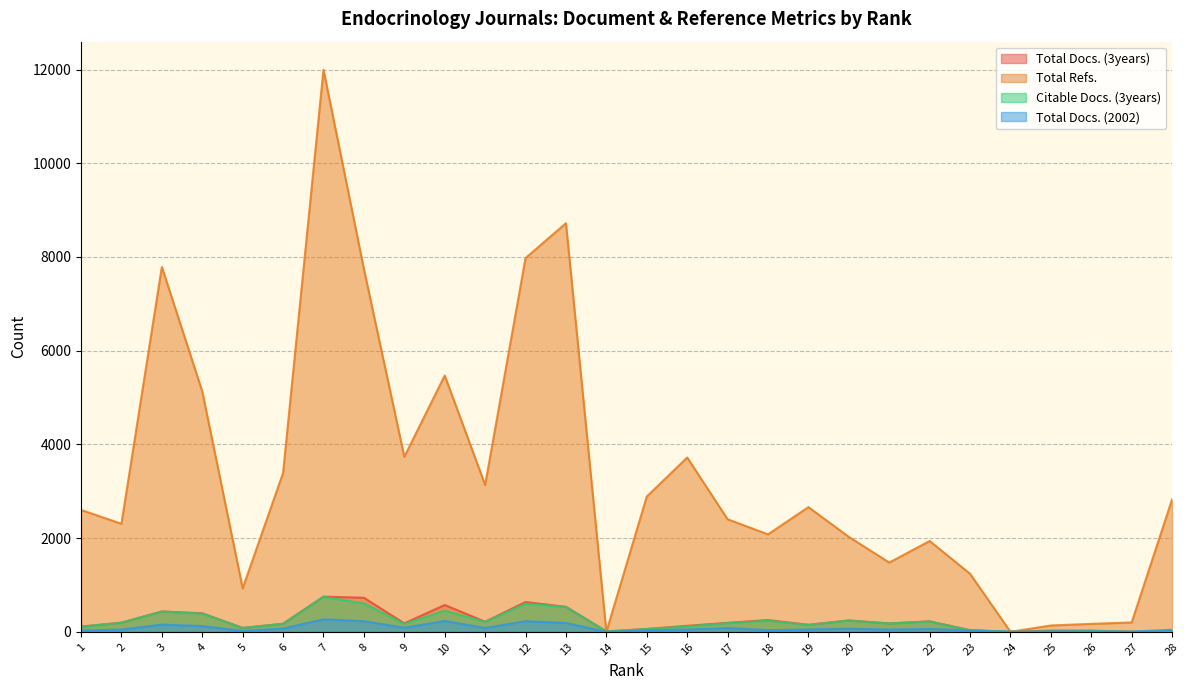

What is the maximum value for Total Docs. (2002)?

266